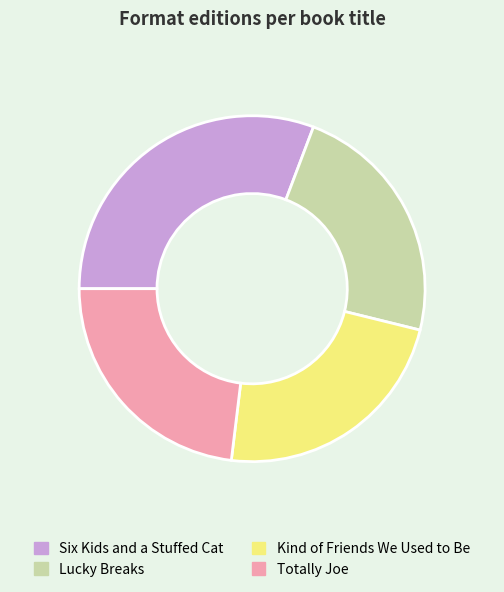

How many segments does this pie chart have?

4